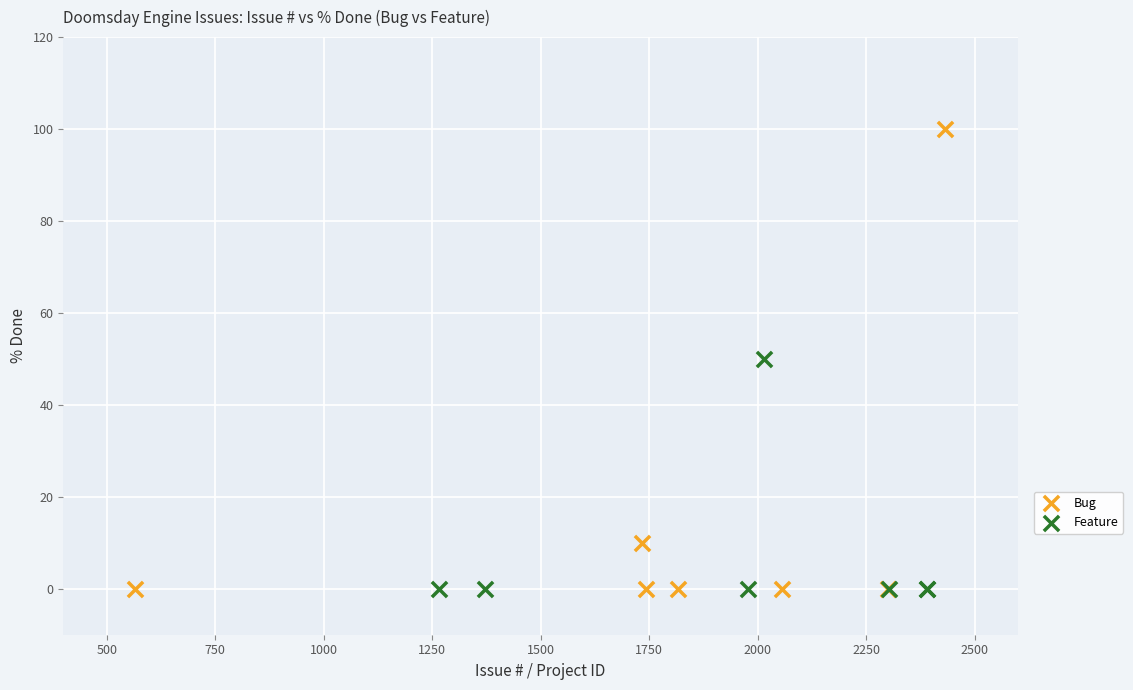

Which series contains the highest Y value?

Bug